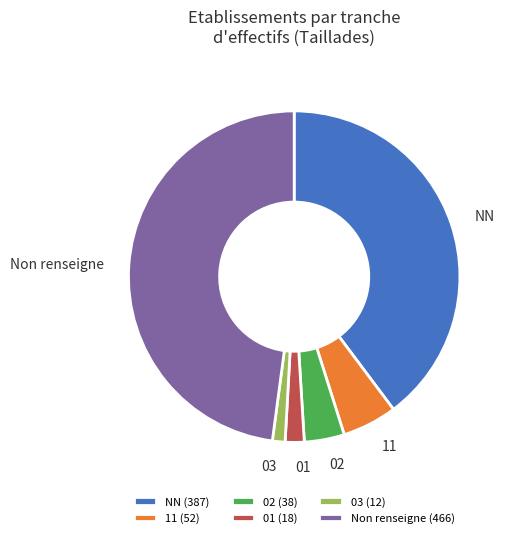

Is it true that 11 is 5% of the pie?

True